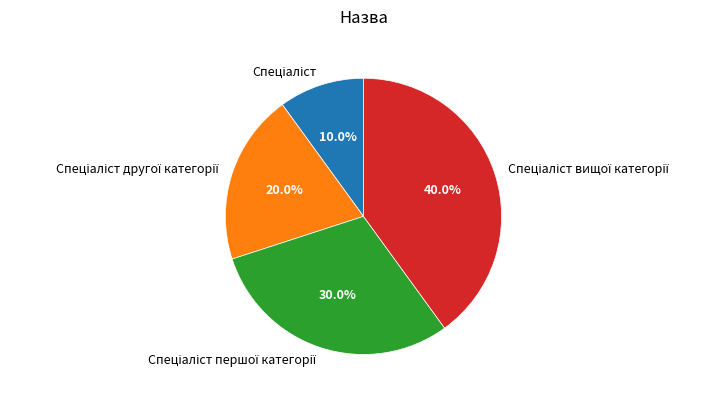

Does any single category account for the majority?

No